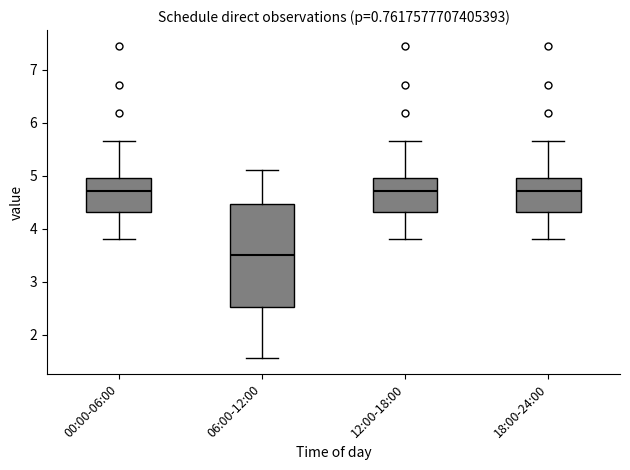

Reading left to right, transcribe this box plot: for each box, give where its median line is, the range the box spans, and where its two whiskers end, as read against the y-axis. The values are not printed on the chart, so give them approximately, as read against the axis.

00:00-06:00: median 4.7, box 4.3 to 5.0, whiskers 3.8 to 5.7
06:00-12:00: median 3.5, box 2.5 to 4.5, whiskers 1.6 to 5.1
12:00-18:00: median 4.7, box 4.3 to 5.0, whiskers 3.8 to 5.7
18:00-24:00: median 4.7, box 4.3 to 5.0, whiskers 3.8 to 5.7